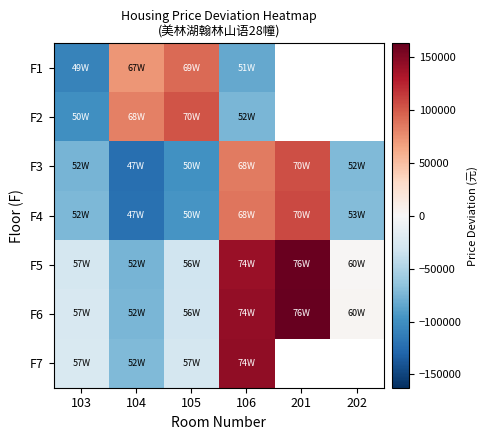

At which label is F3 closest to -9002?

202